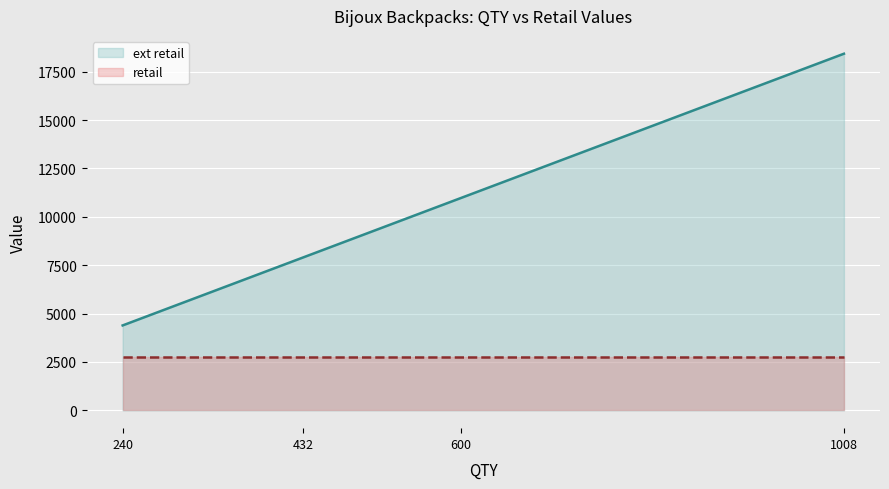

The value of ext retail at 1008 is 18426.0. True or false?

True